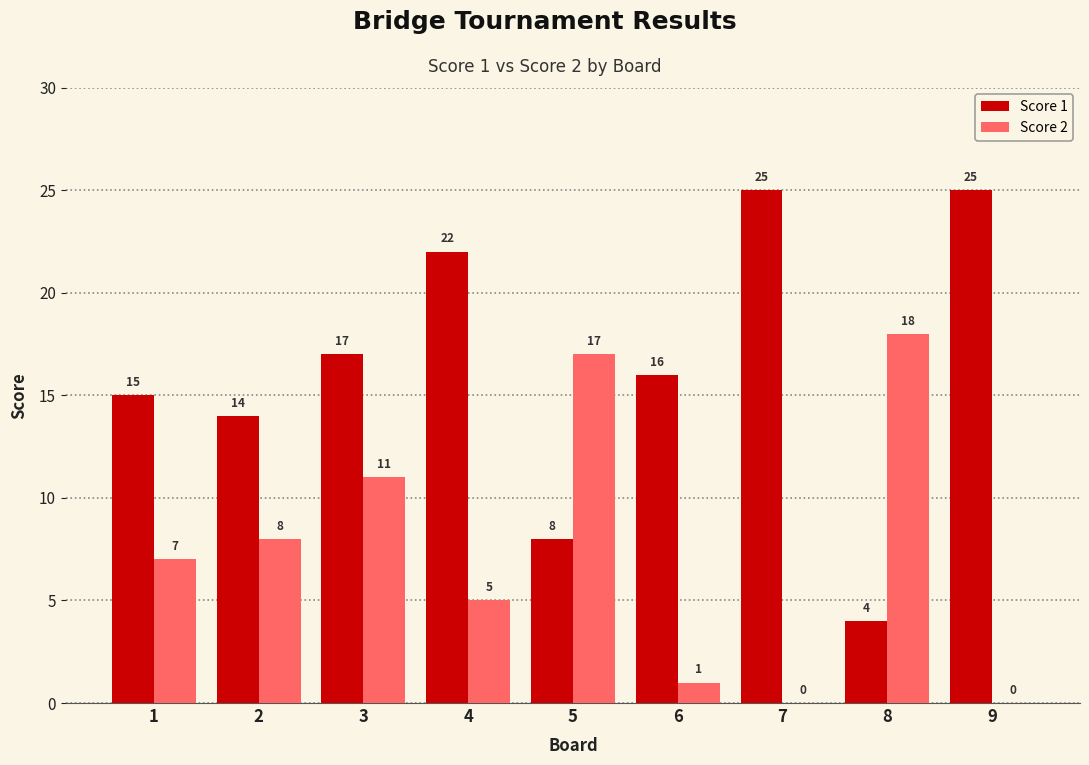

What is the average value of the Score 2 series?

7